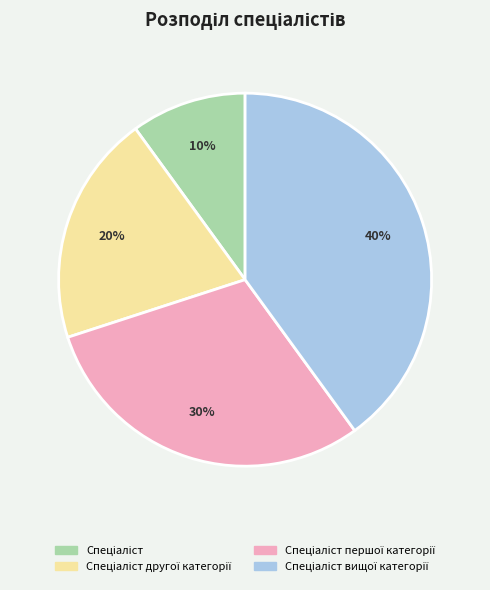

Is there any slice that represents more than half of the pie?

No